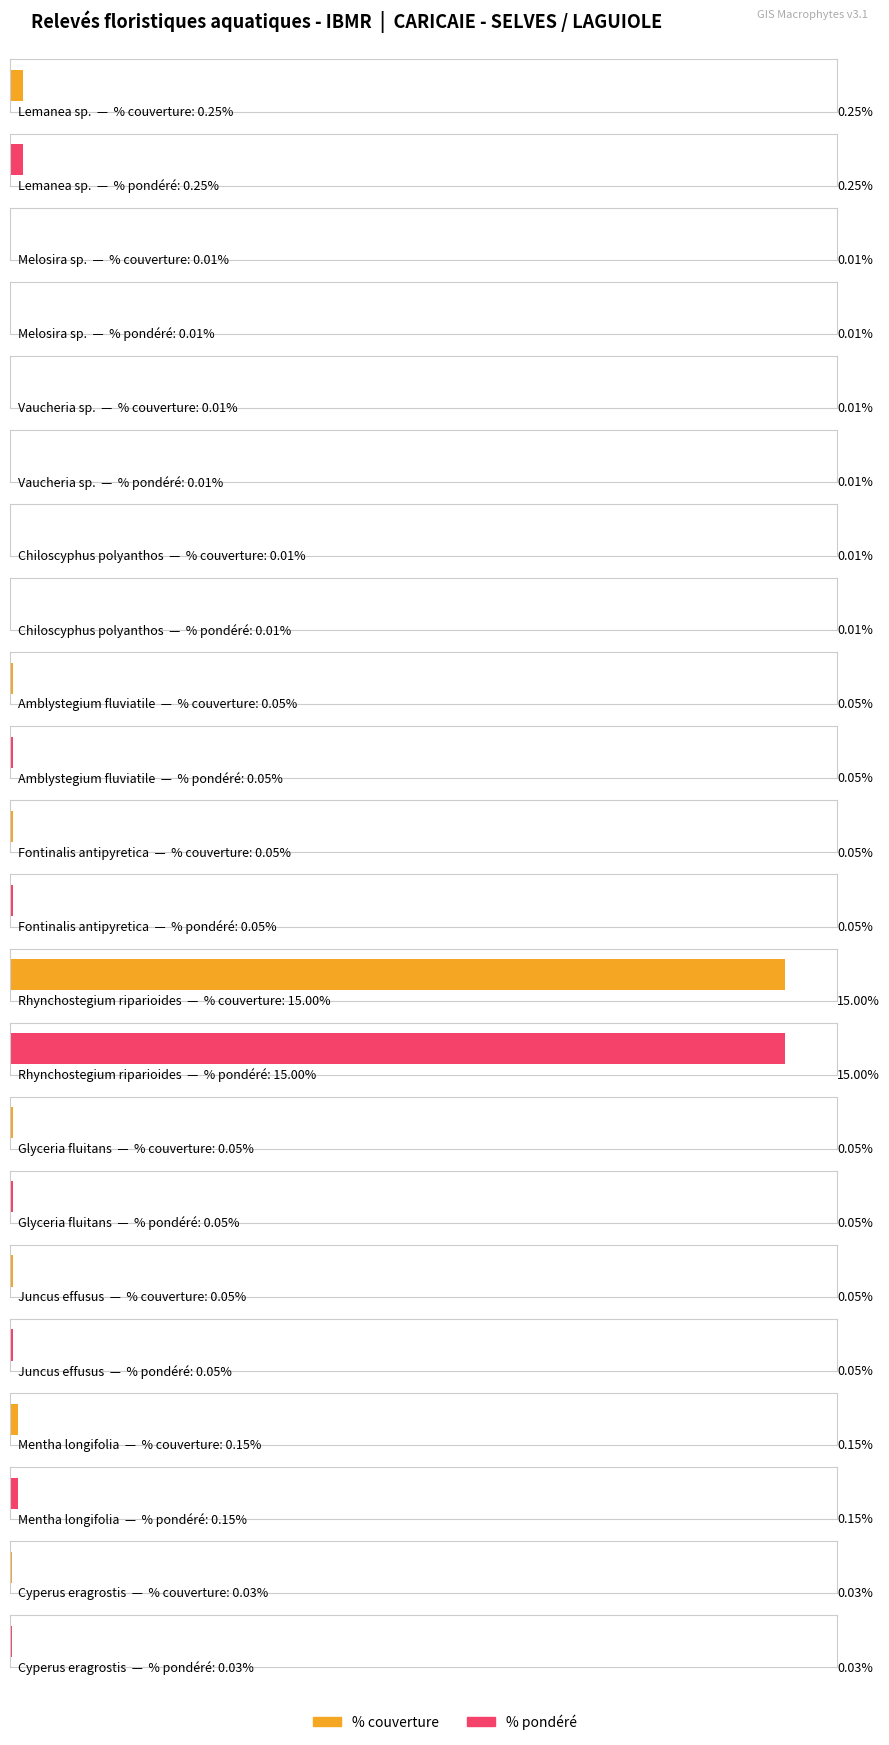

Reading left to right, transcribe all the data shown in this chart.

Average utilization: 0.2	0.0	0.0	0.0	0.1	0.1	15.0	0.1	0.1	0.1	0.0
Maximum utilization: 0.2	0.0	0.0	0.0	0.1	0.1	15.0	0.1	0.1	0.1	0.0